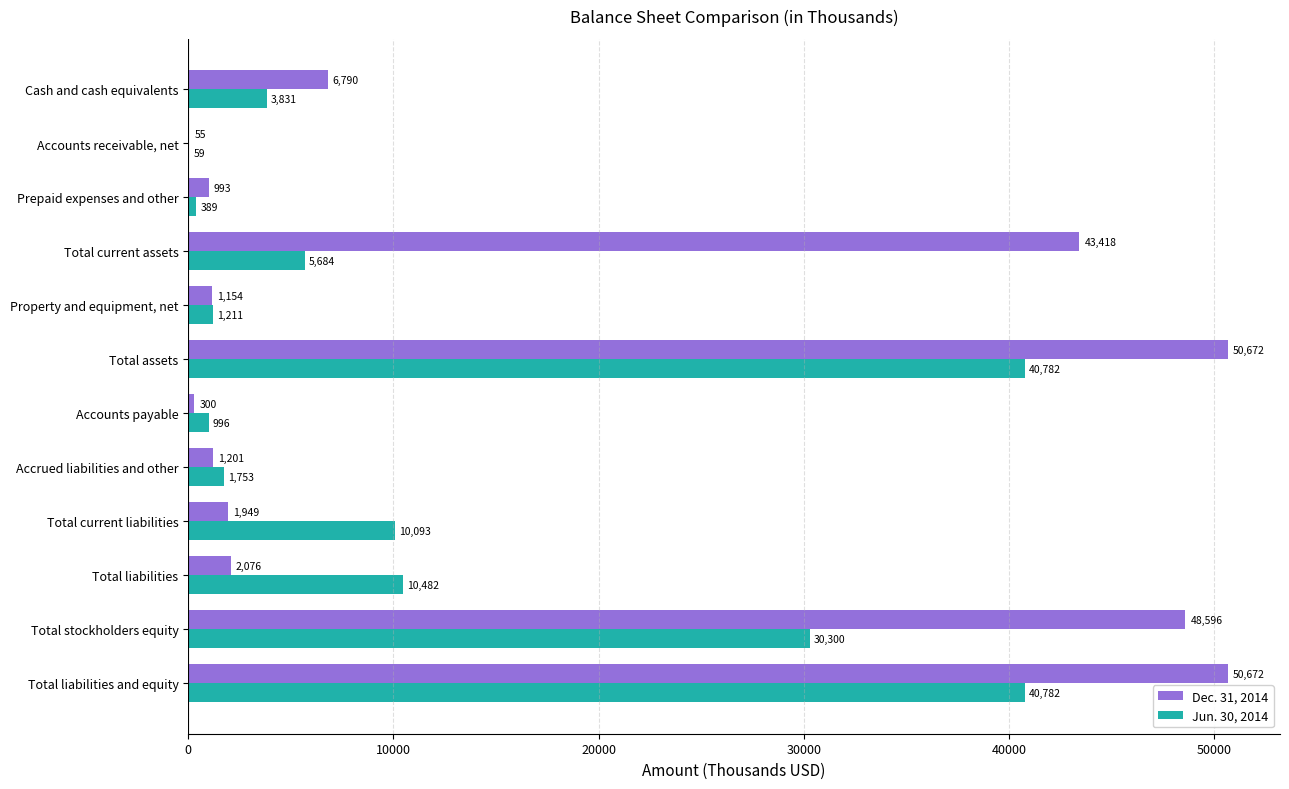

What is the total value across all series at Accounts receivable, net?

114